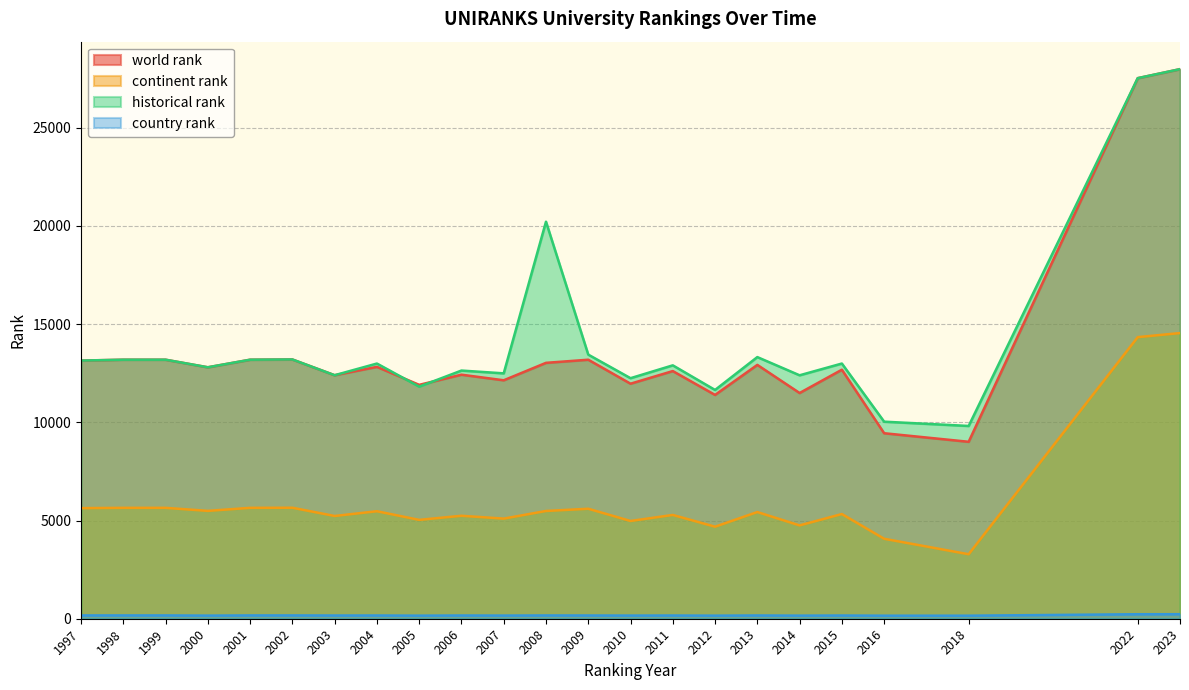

True or false: world rank and continent rank intersect in this chart.

False